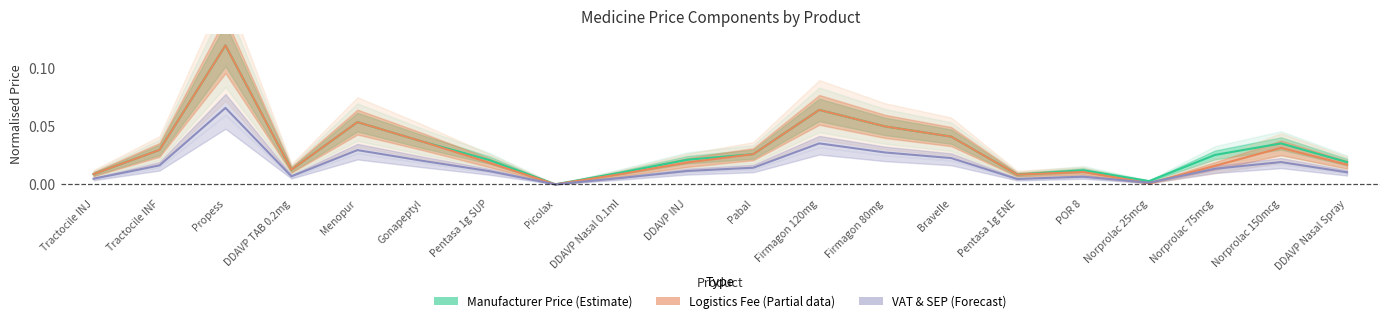

Which series changed the most between Tractocile INJ and Picolax?

Logistics Fee (Estimate based on partial data)